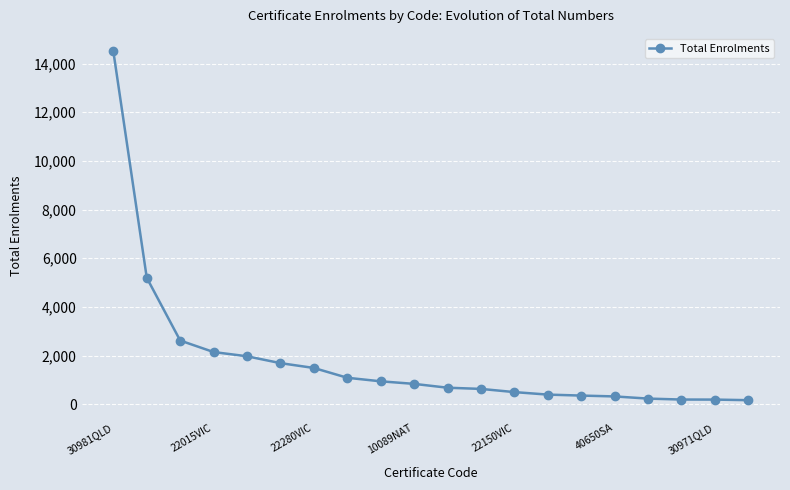

What is the greatest value displayed?

14501